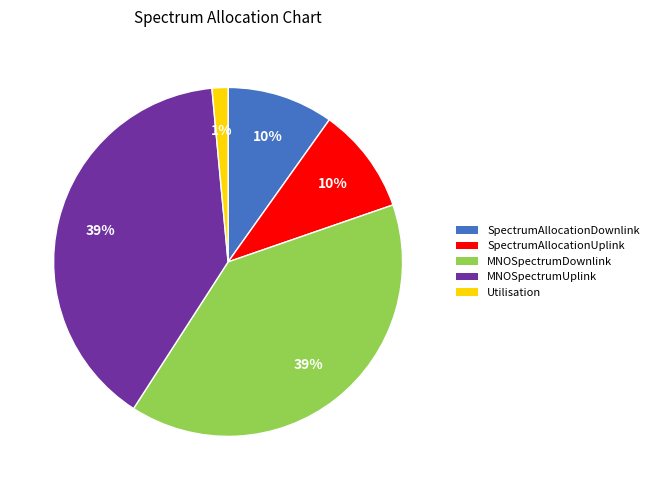

How many slices are in this pie chart?

5